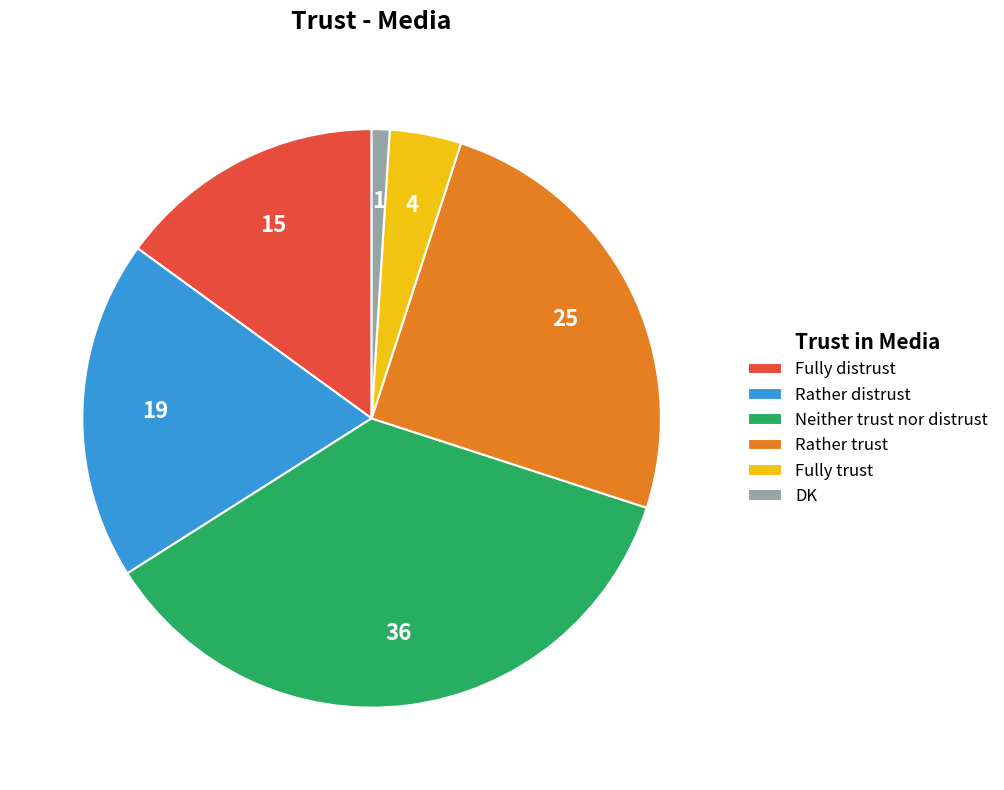

Rank the categories by value from lowest to highest.

DK, Fully trust, Fully distrust, Rather distrust, Rather trust, Neither trust nor distrust